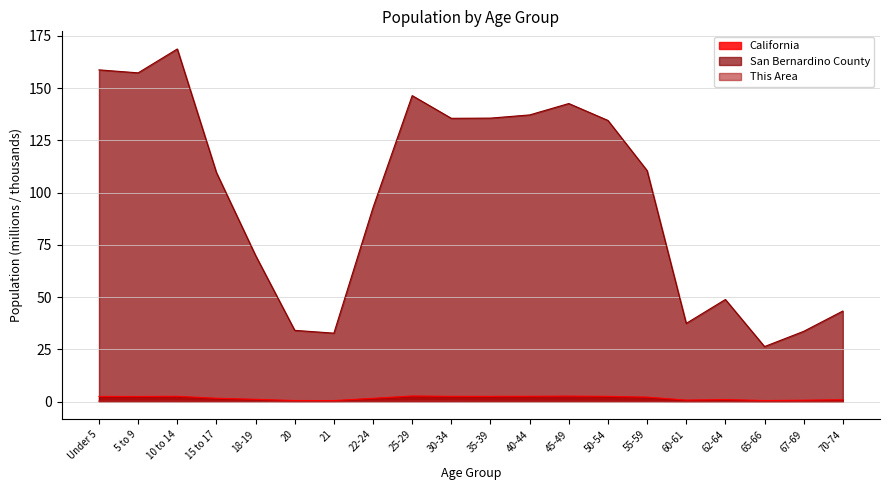

Which series has the largest total across all categories?

San Bernardino County